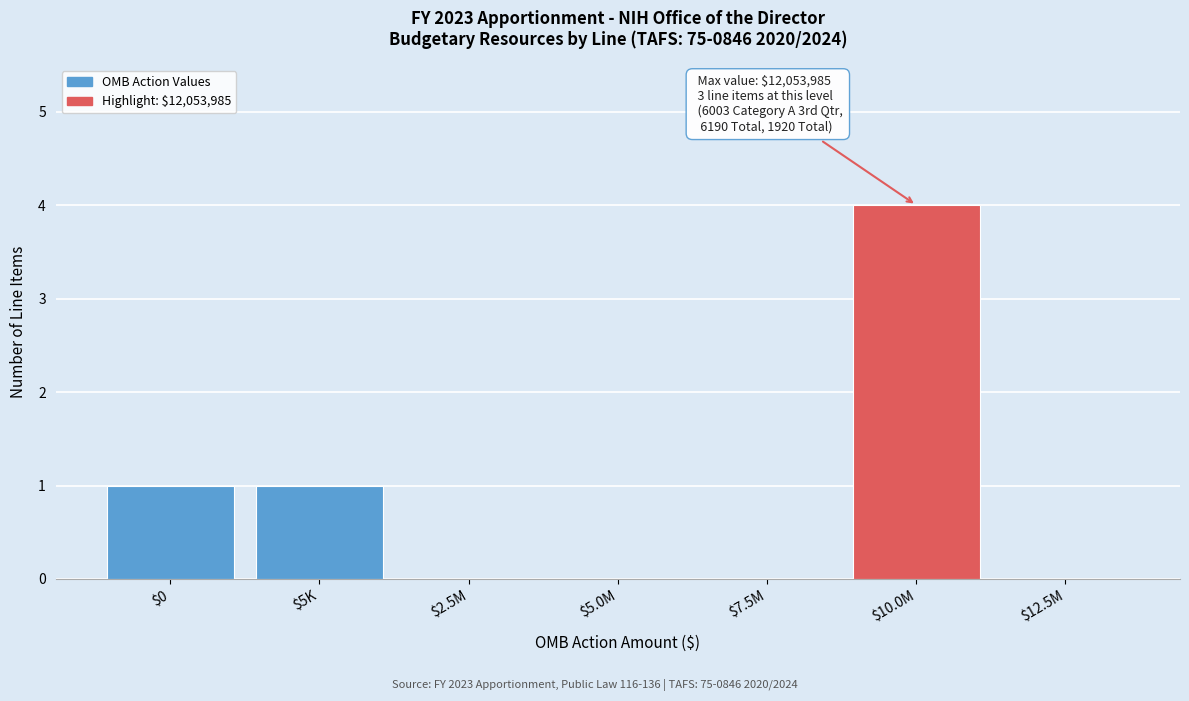

The chart shows a value of 0 at $2.5M. True or false?

True